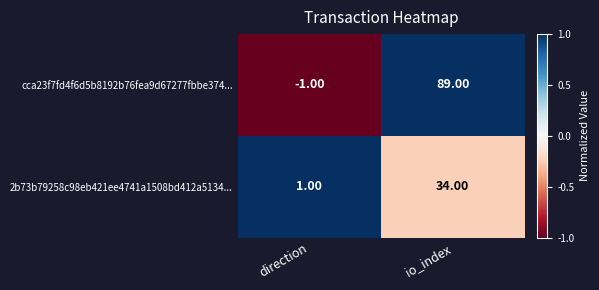

At which category is the sum across all series the highest?

io_index